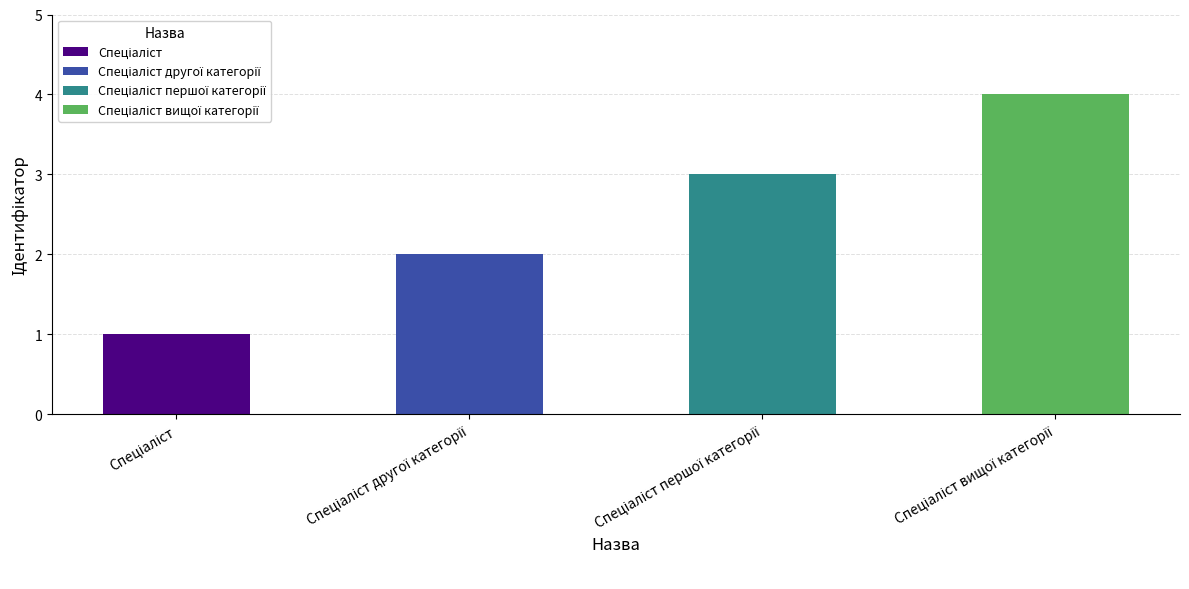

What is the approximate value at Спеціаліст вищої категорії?

4